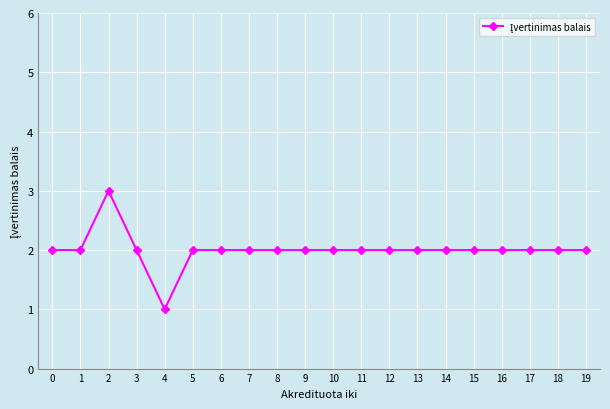

At which category does the data reach its first local peak?

2